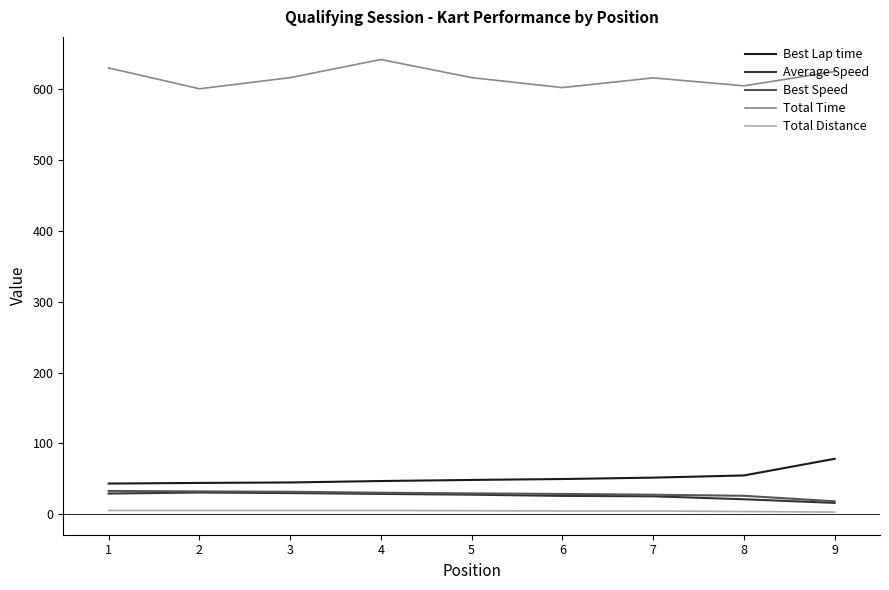

Which series has the largest total across all categories?

Total Time